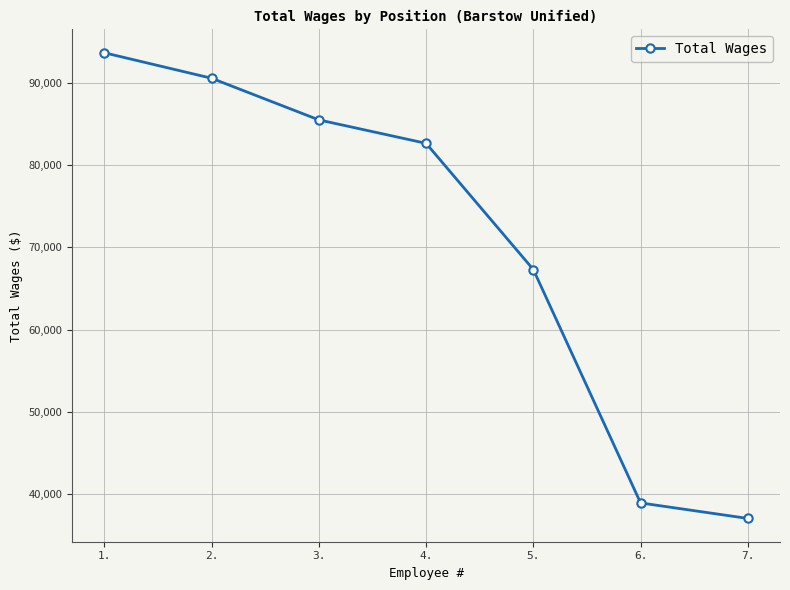

Reading left to right, what are all the values shown in this chart?

93620	90527	85471	82626	67303	38963	37080